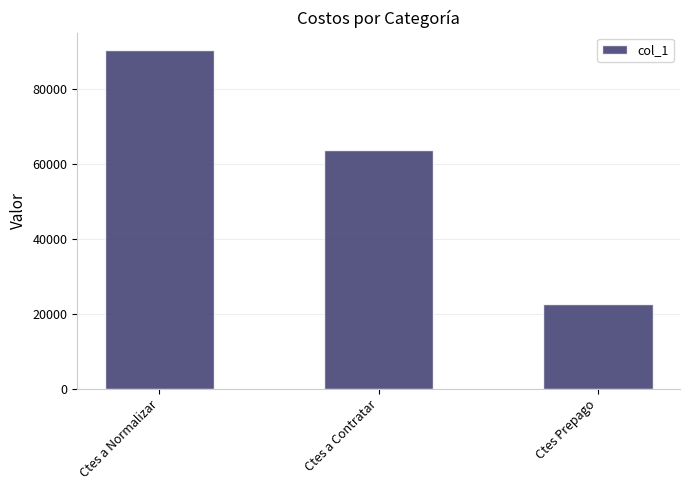

What is the label of the 2nd bar from the left?

Ctes a Contratar